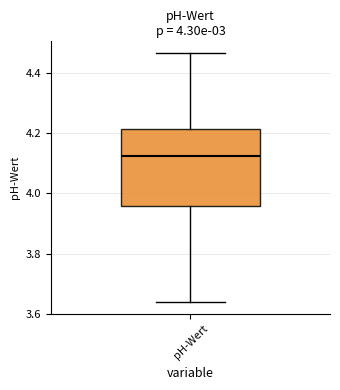

Where is the lower edge of the box for pH-Wert on the y-axis? The values are not printed on the chart, so give them approximately, as read against the axis.

3.96